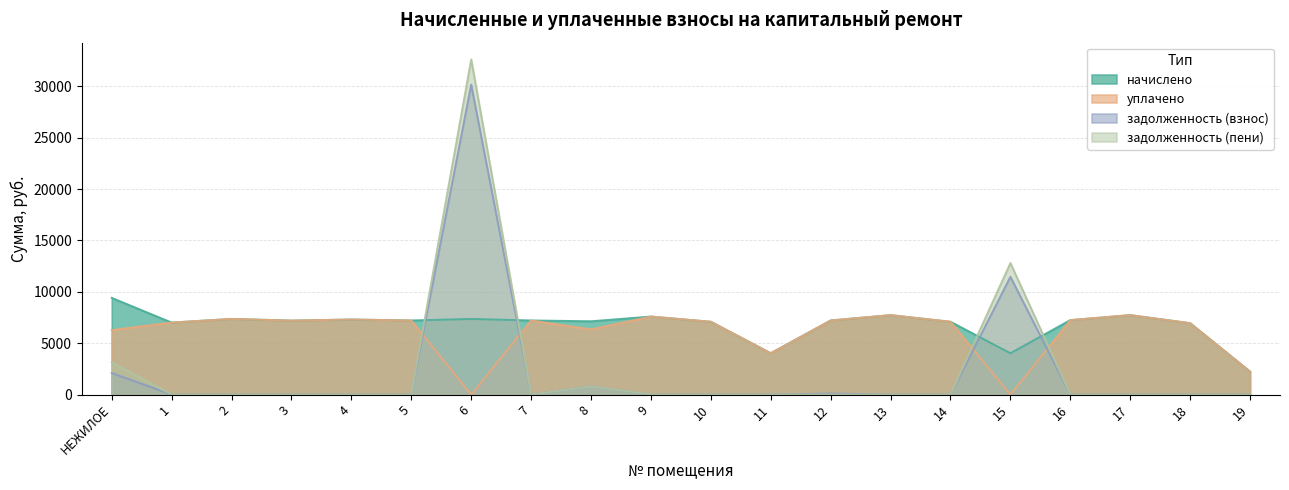

How many lines are shown in the chart?

4